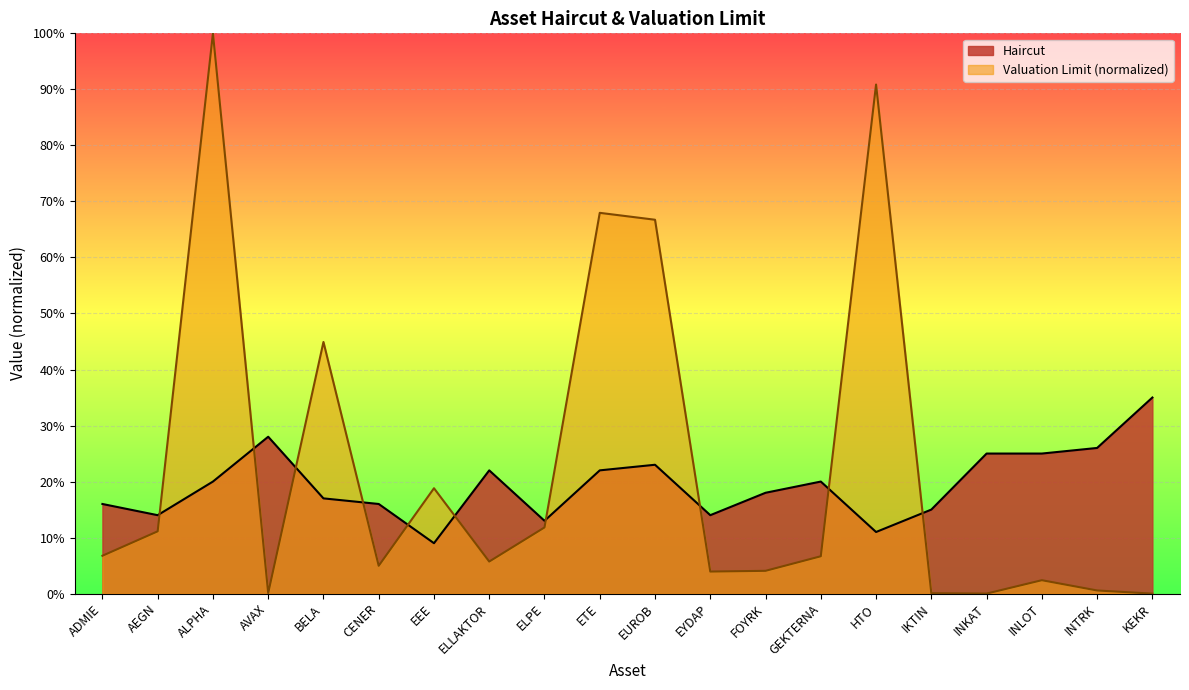

What position from the right is ELLAKTOR?

13